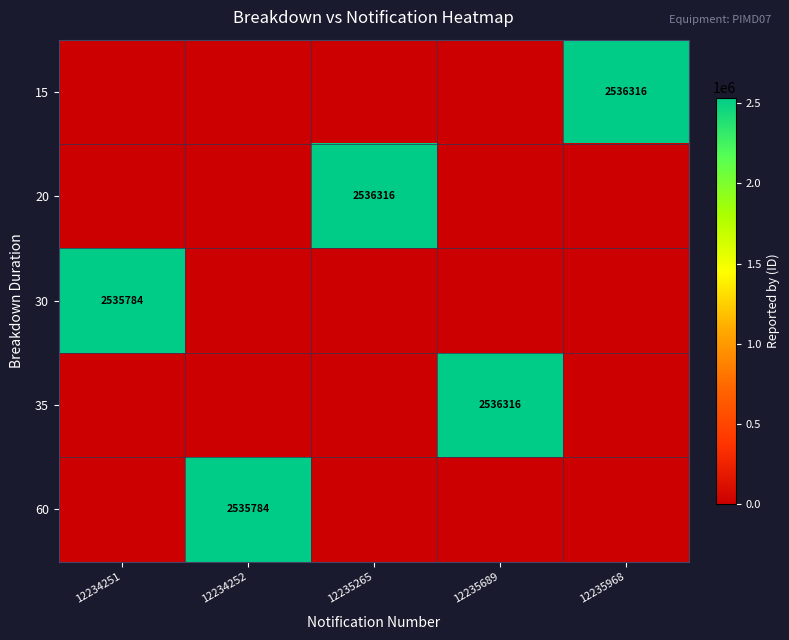

What is the total value across all series at 12234251?

2535784